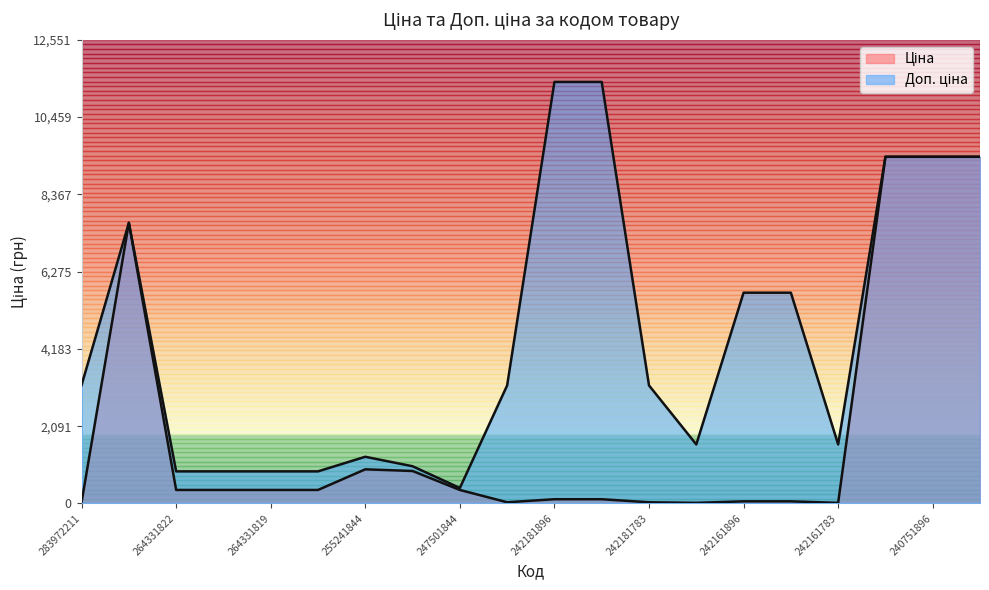

How many series are shown in this chart?

2